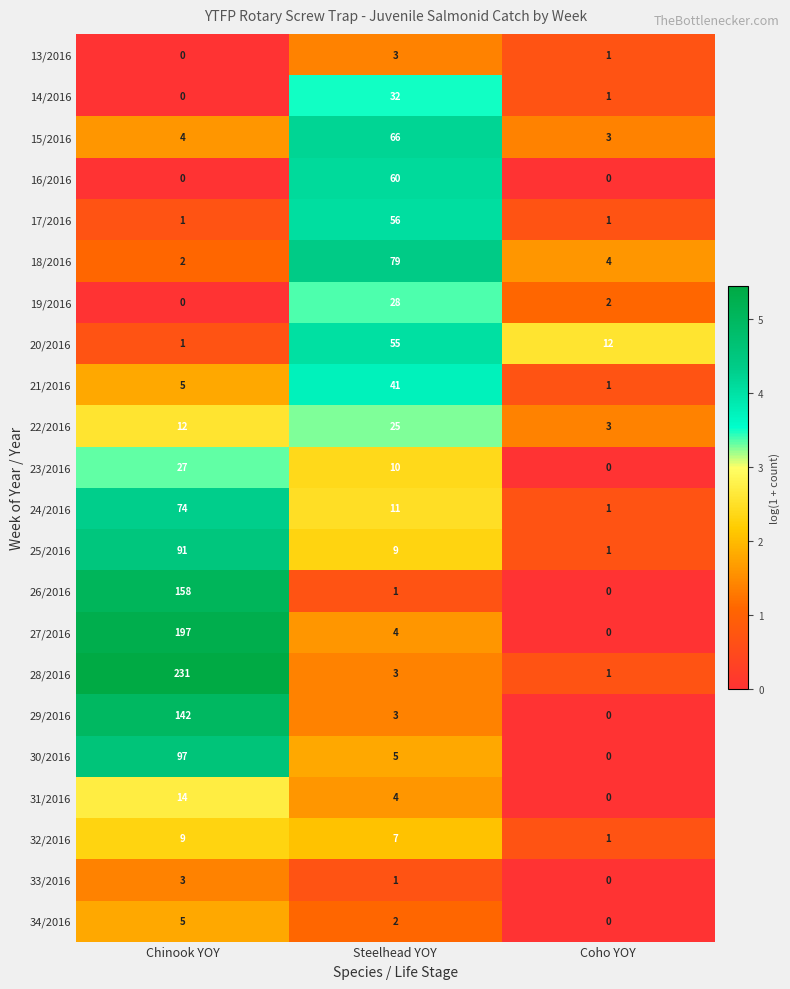

The value of 16/2016 at Steelhead YOY is 96. True or false?

False